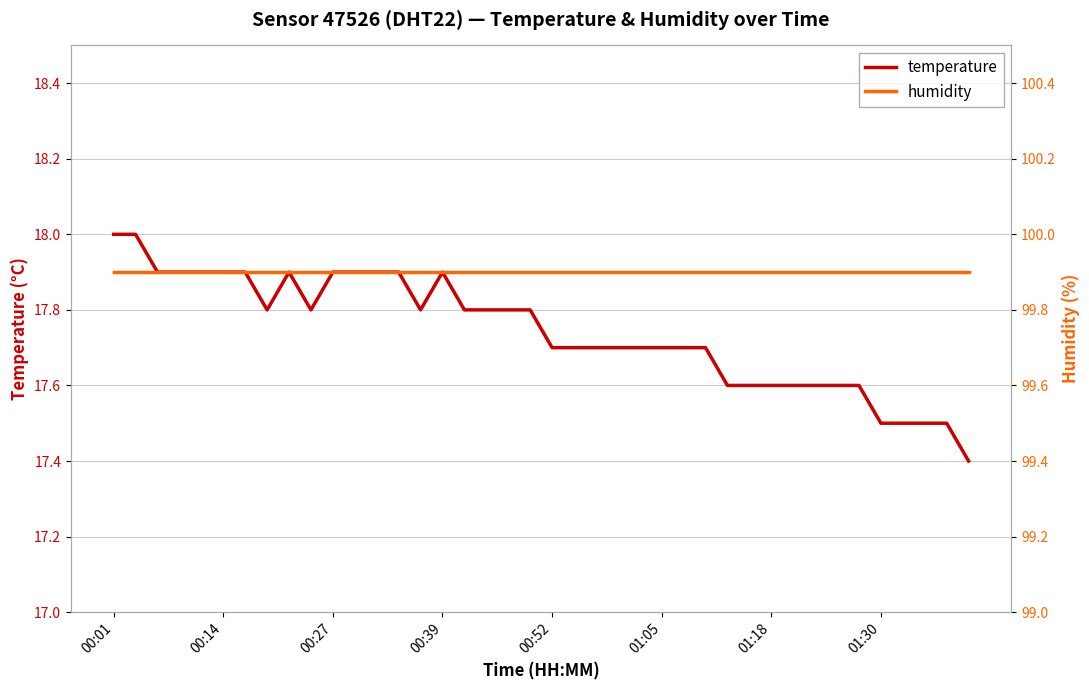

What is the difference between the temperature values at 24 and 18?

0.1